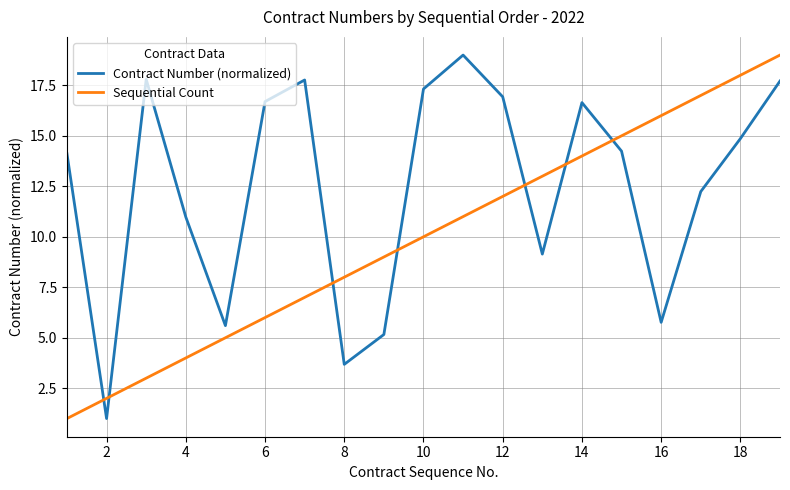

What is the difference between the maximum and minimum values in the Contract Number (normalized) series?

18.0